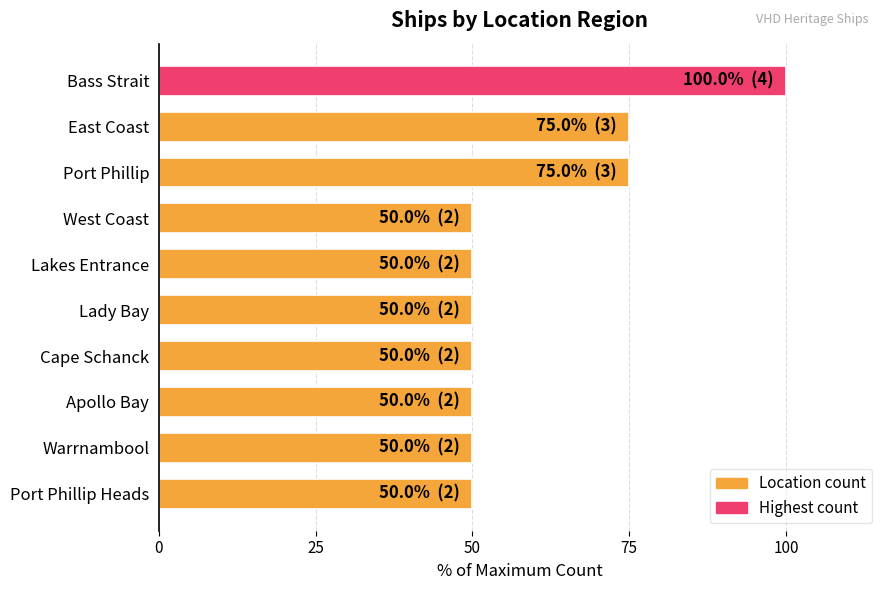

Reading bottom to top, extract all data points from this chart.

Port Phillip Heads=50	Warrnambool=50	Apollo Bay=50	Cape Schanck=50	Lady Bay=50	Lakes Entrance=50	West Coast=50	Port Phillip=75	East Coast=75	Bass Strait=100